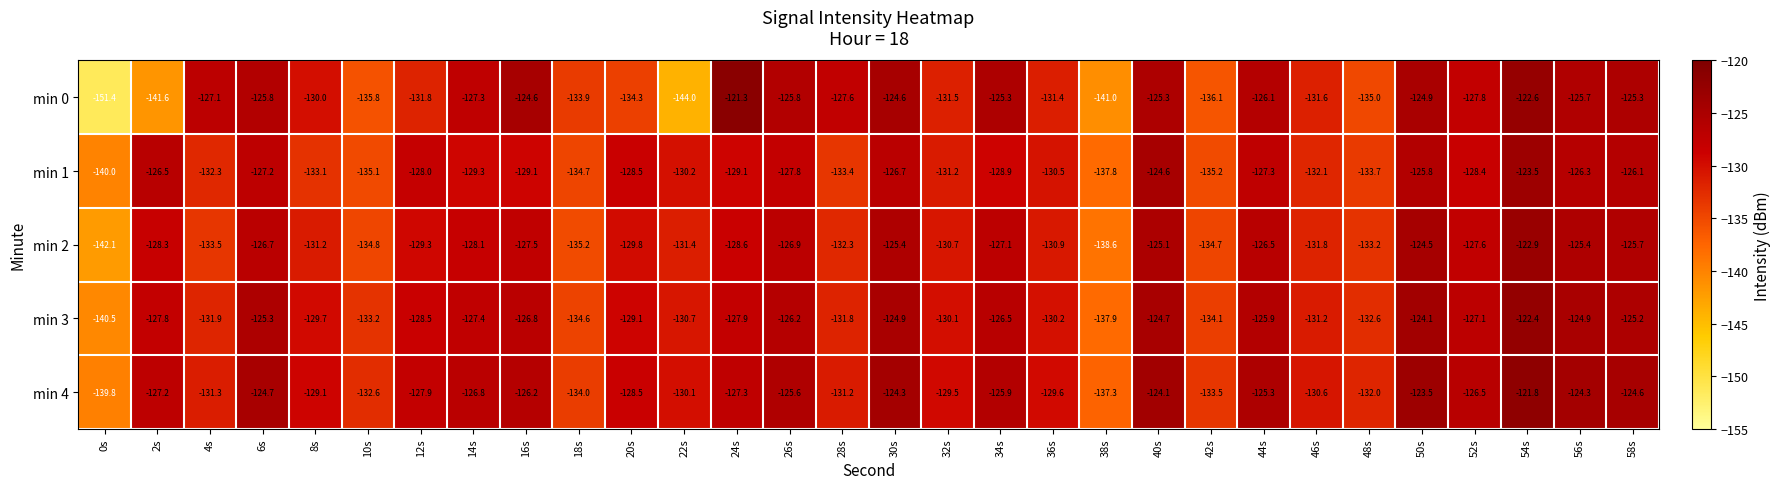

Rank the series at 18s from lowest to highest value.

min 2, min 1, min 3, min 4, min 0